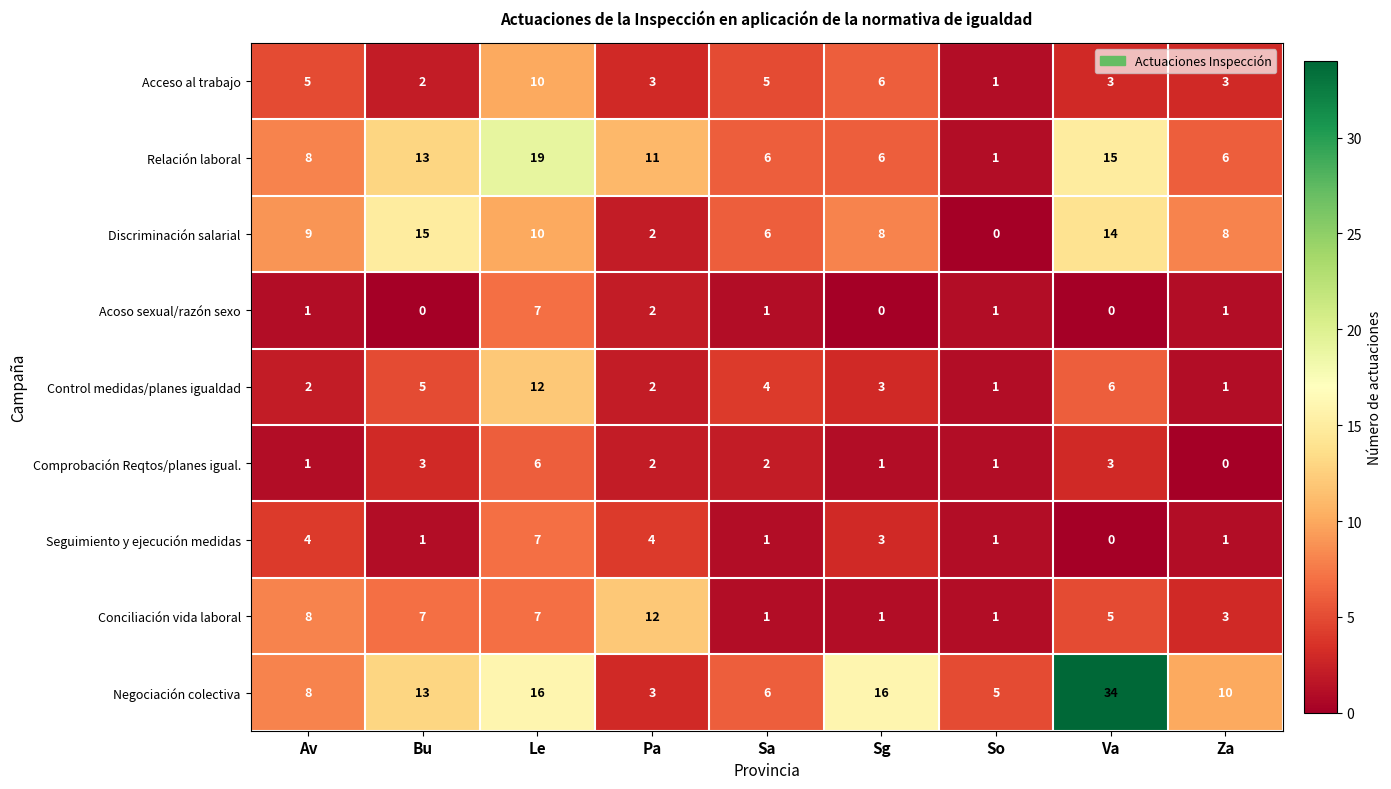

What is the approximate value of Acceso al trabajo at Za?

3